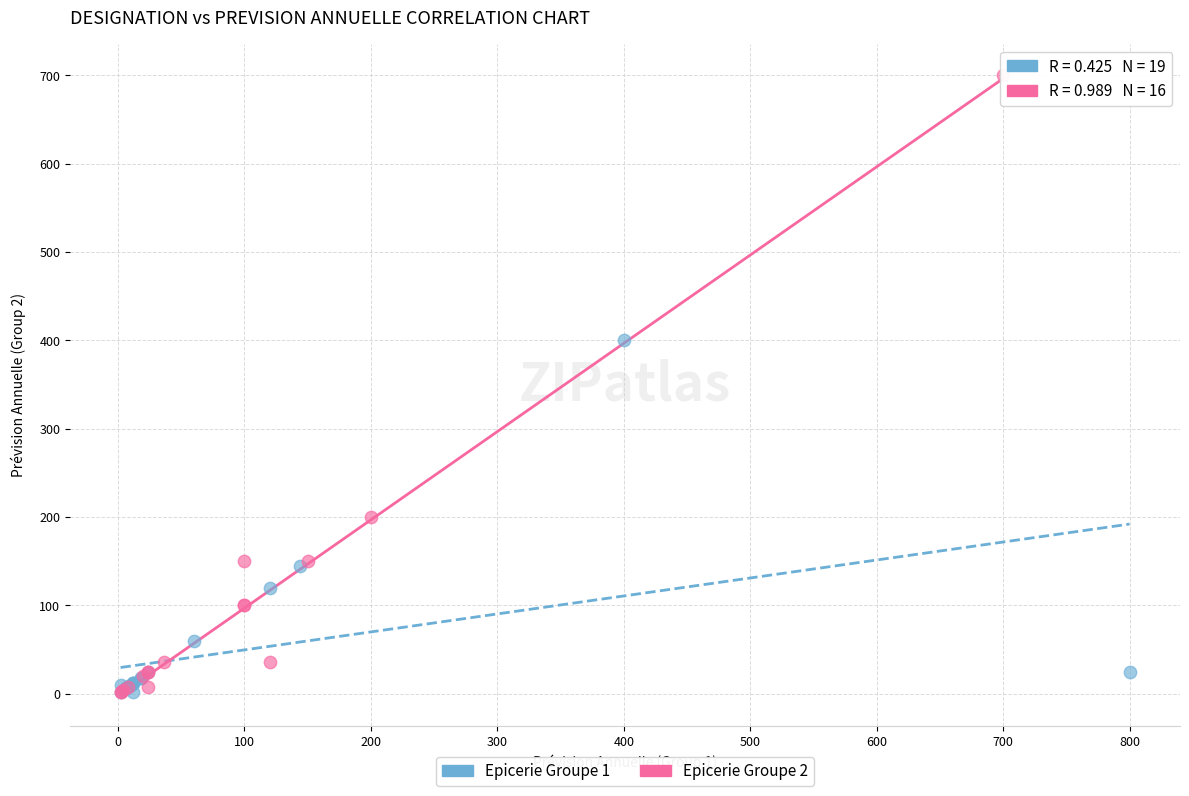

Which series reaches the maximum Y coordinate?

Epicerie Groupe 2